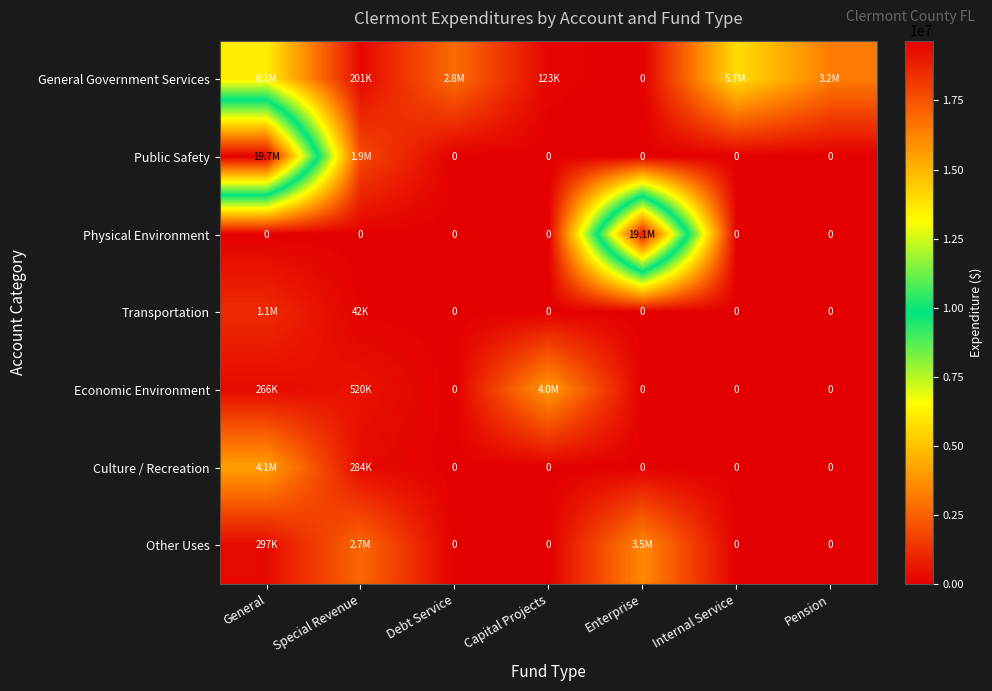

Rank the series by their maximum value, from highest to lowest.

Public Safety, Physical Environment, General Government Services, Culture / Recreation, Economic Environment, Other Uses, Transportation